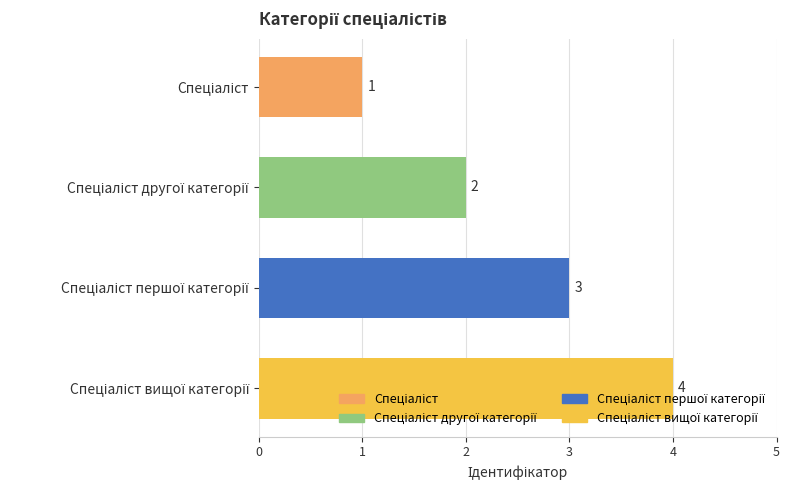

What is the value of the 4th bar from the top?

4